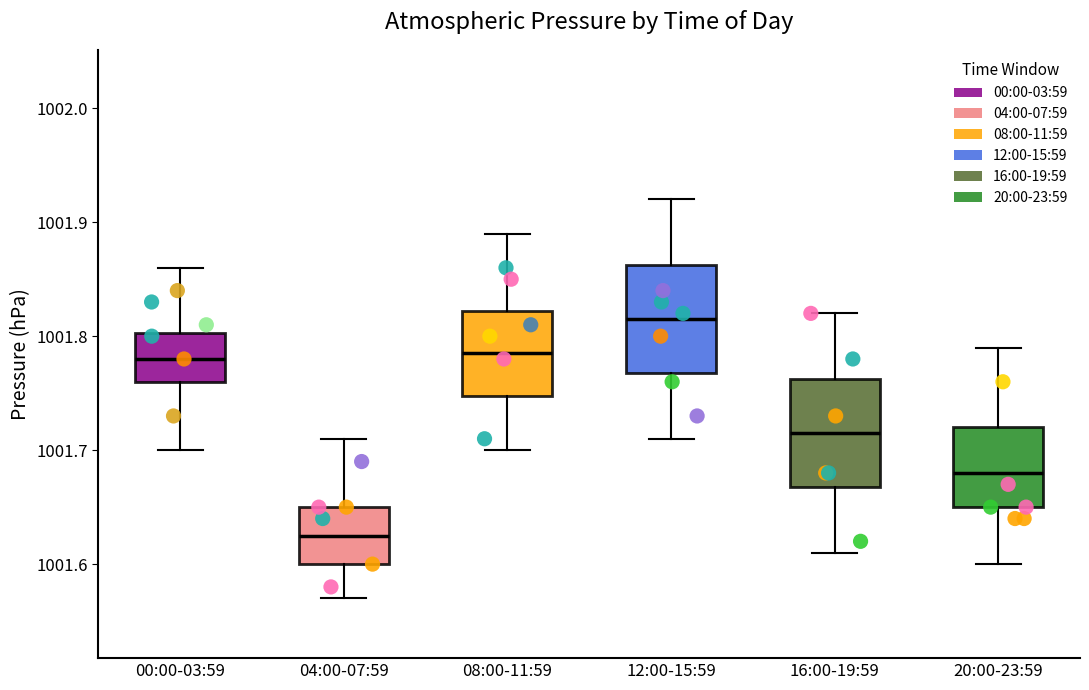

Which box's median line is the lowest?

04:00-07:59